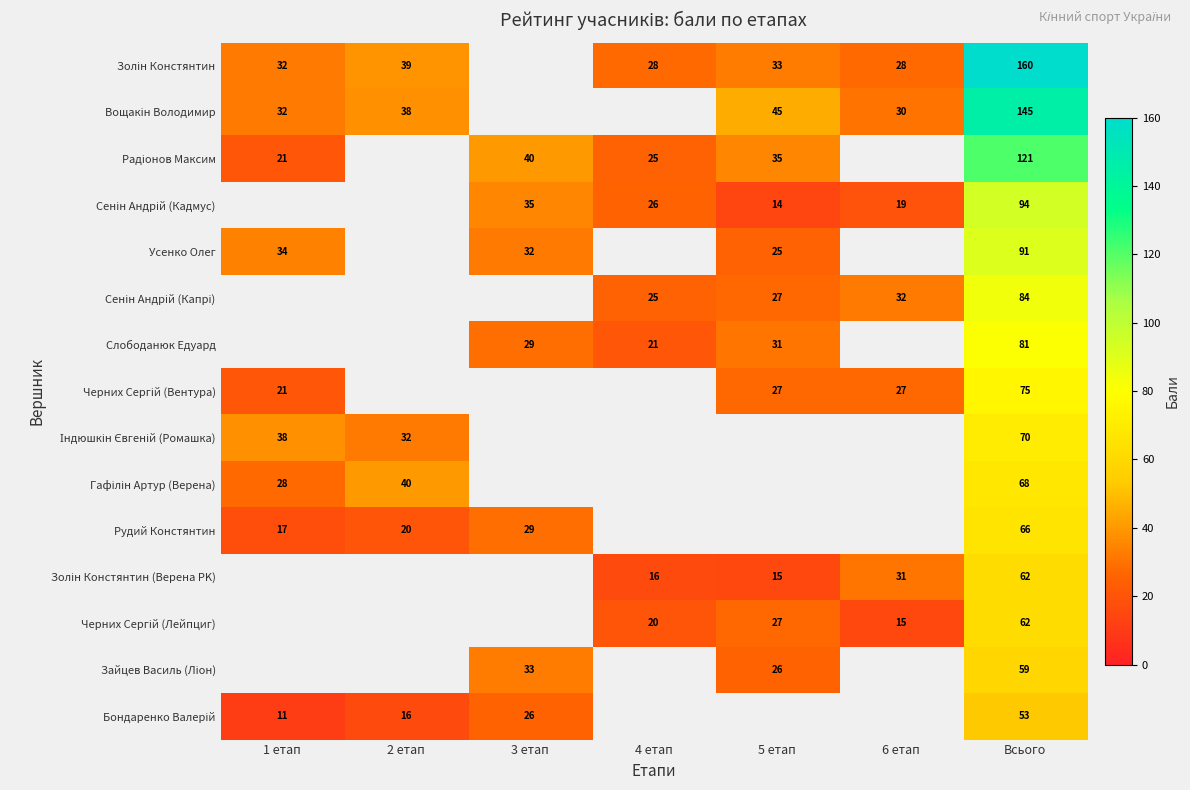

The Слободанюк Едуард series shows 11 at 4 етап. True or false?

False